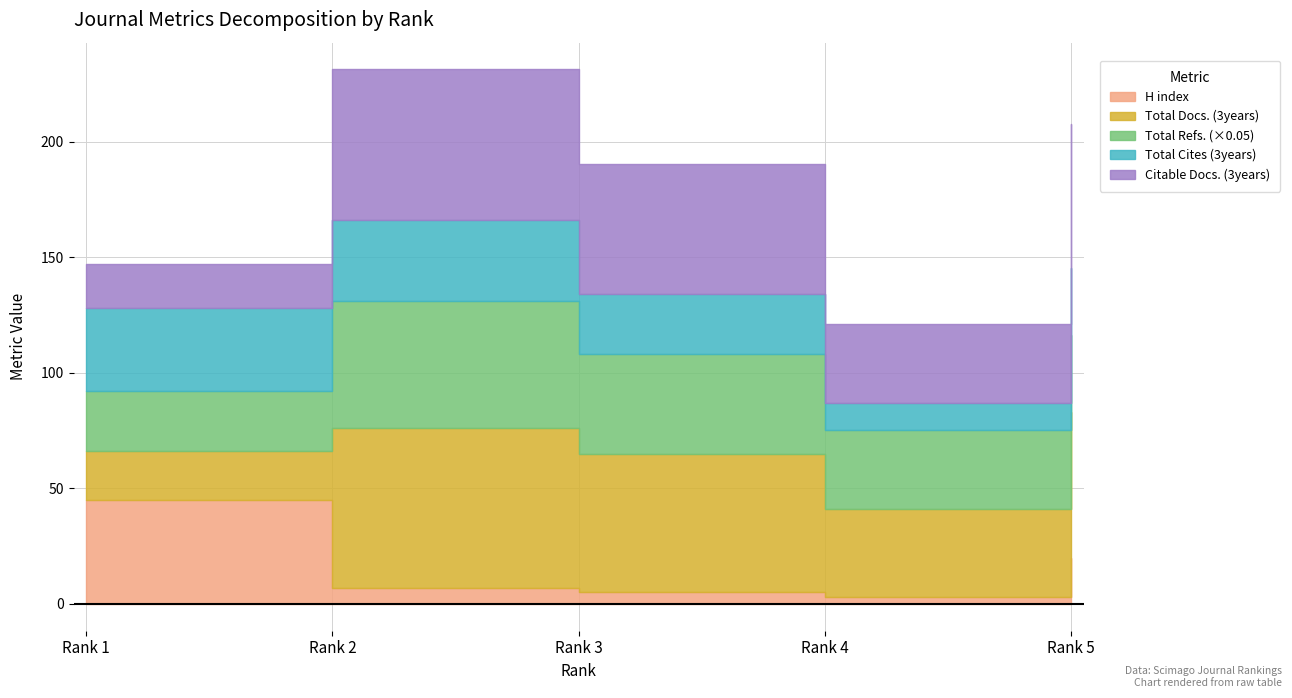

At which category is the sum across all series the highest?

2